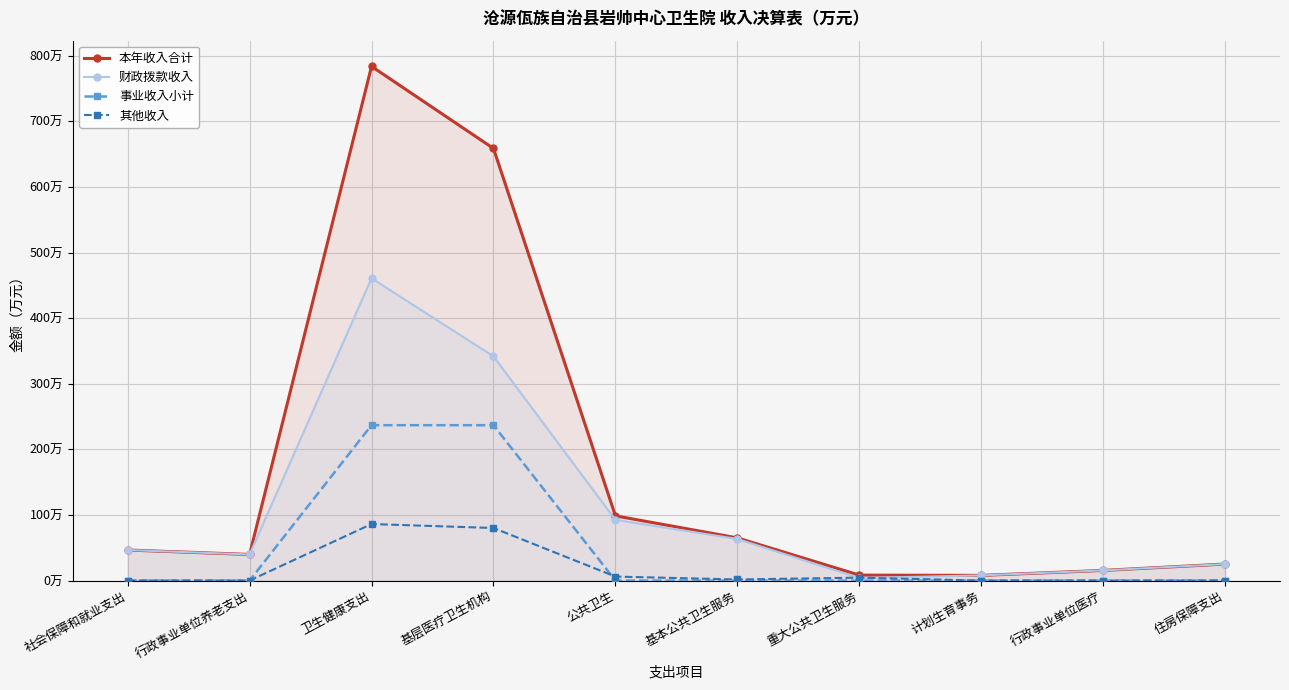

Where is 其他收入 nearest to the value 43?

公共卫生